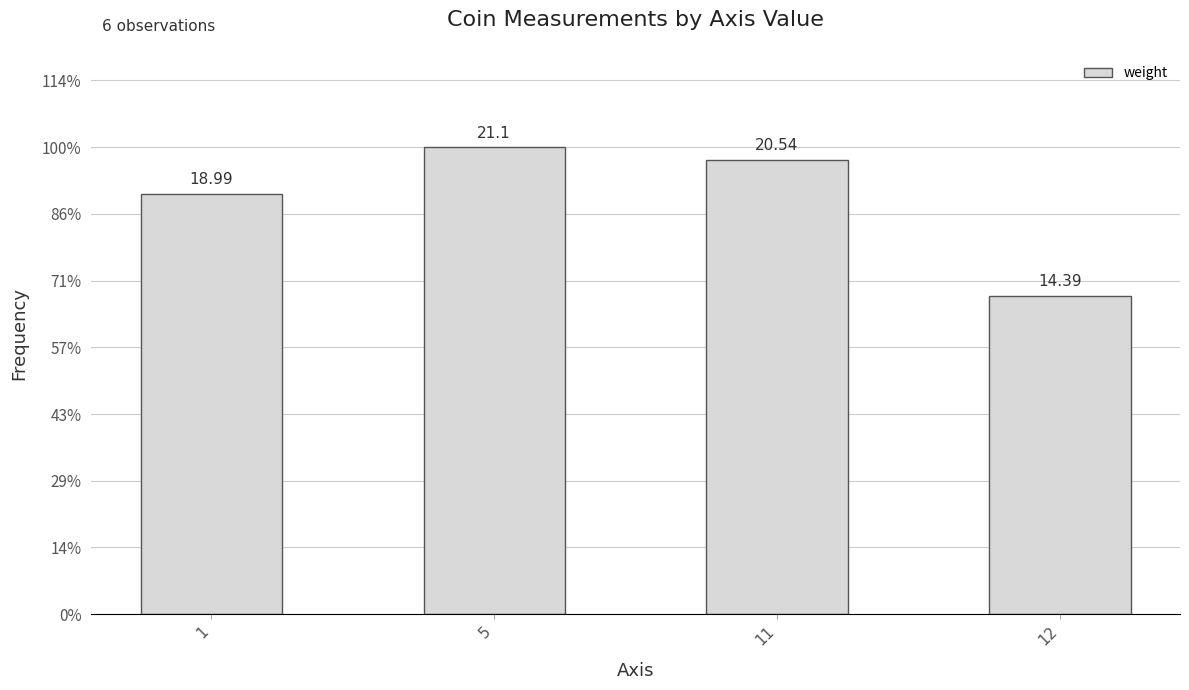

Which category has the lowest value across all series?

12